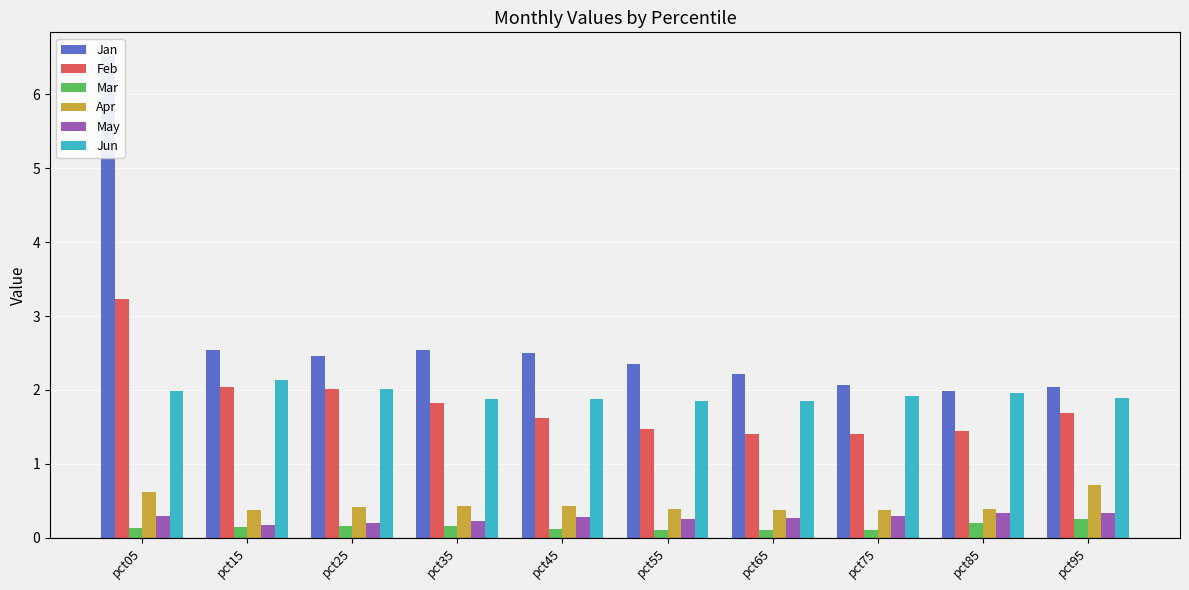

Which series changed the most between pct45 and pct95?

Jan